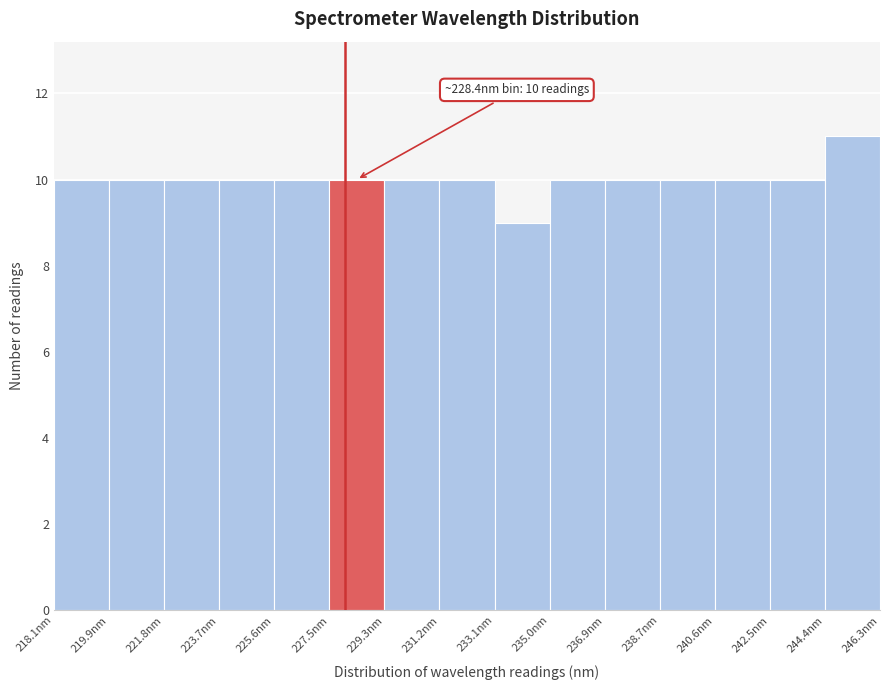

Which range on the x-axis has the tallest bar?

244.4 to 246.2